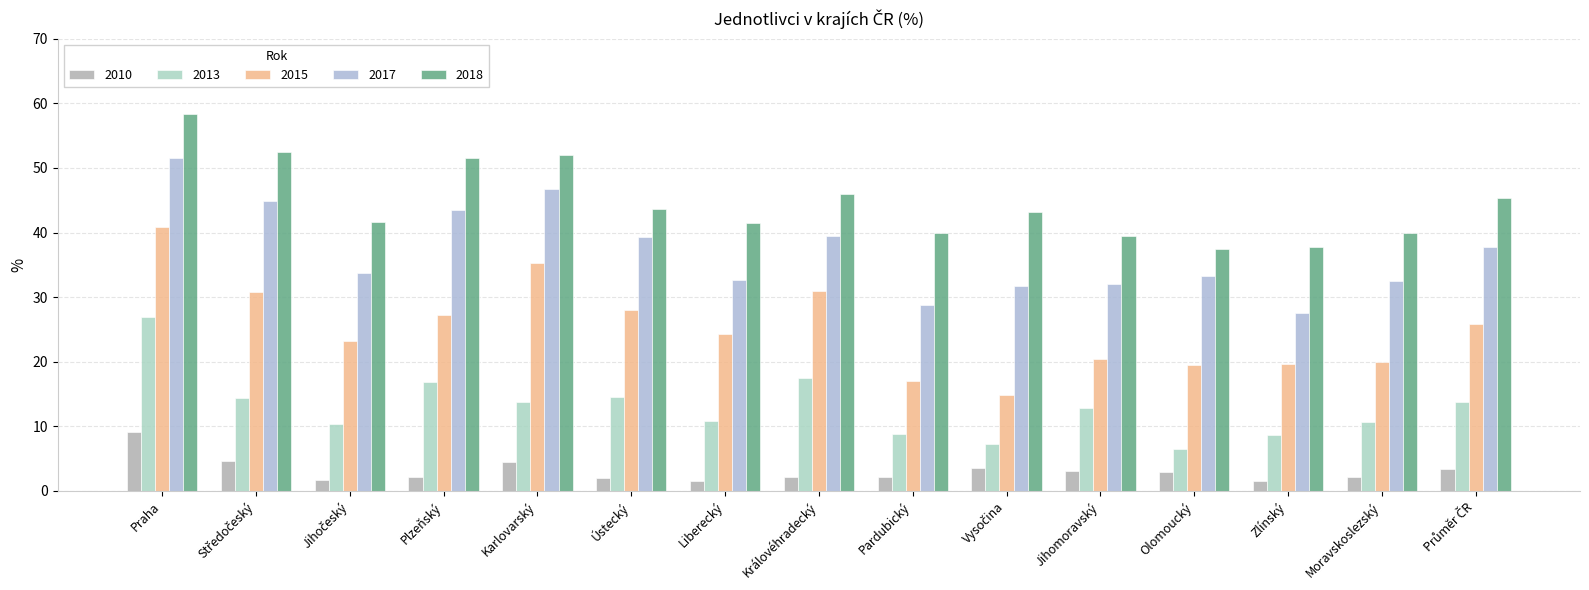

How many categories are shown in the chart?

15